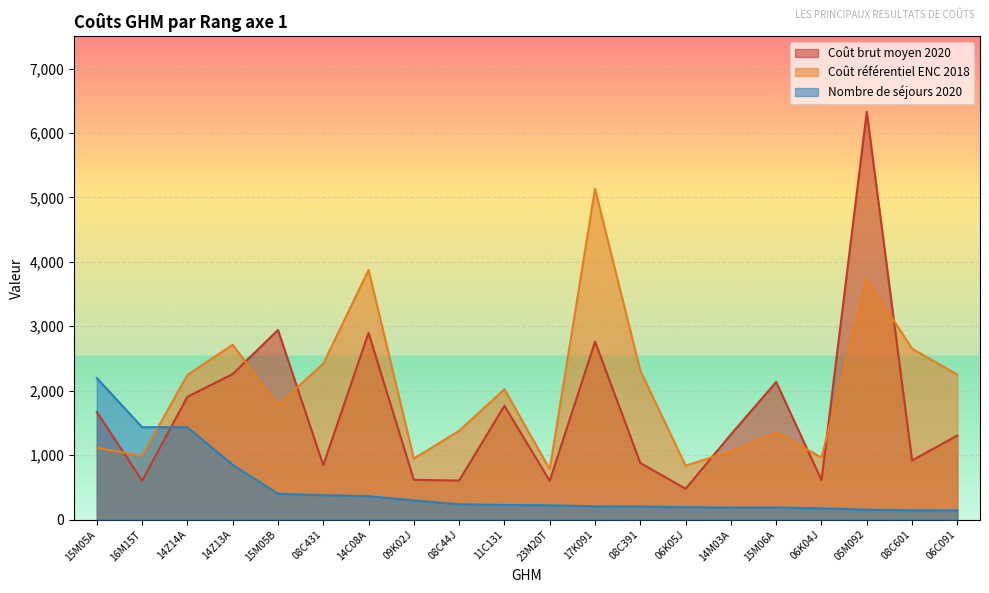

What are all the series names shown in the legend?

Coût brut moyen 2020, Coût référentiel ENC 2018, Nombre de séjours 2020